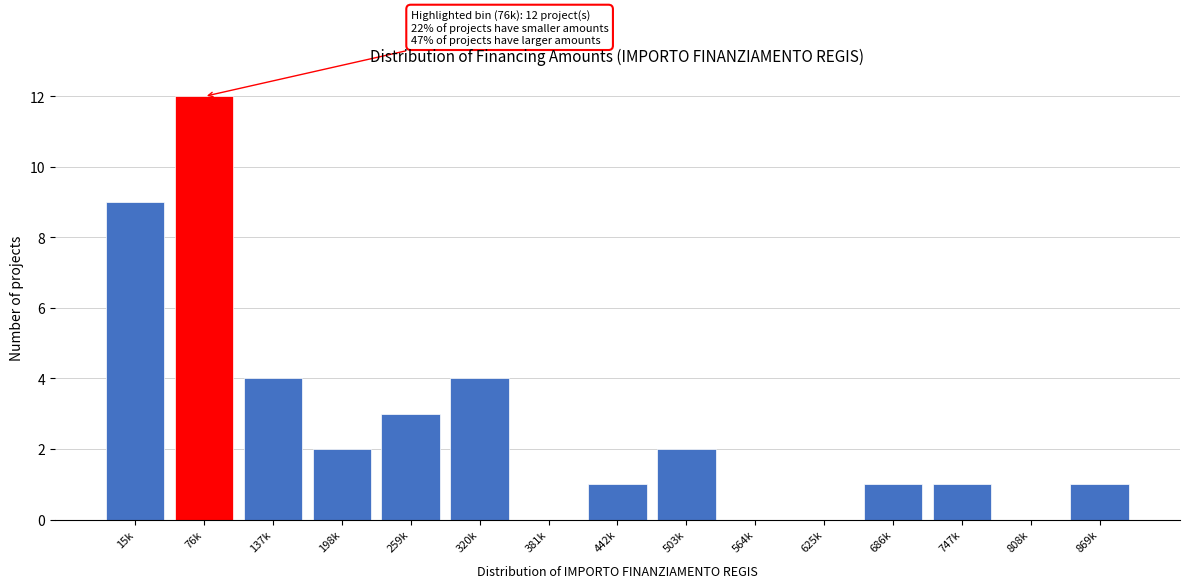

Reading right to left, what are all the values shown in this chart?

869k=1	808k=0	747k=1	686k=1	625k=0	564k=0	503k=2	442k=1	381k=0	320k=4	259k=3	198k=2	137k=4	76k=12	15k=9